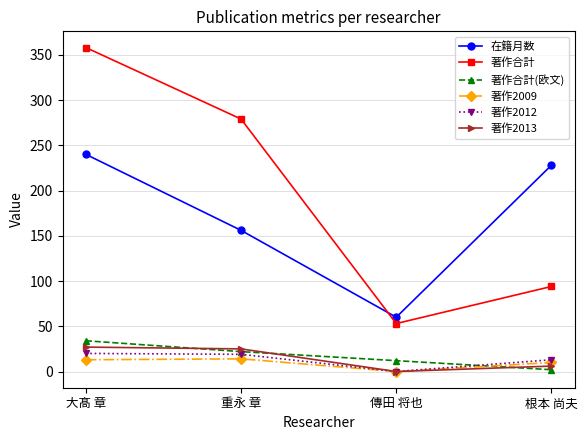

Rank the categories by 著作合計(欧文) value from lowest to highest.

根本 尚夫, 傳田 将也, 重永 章, 大髙 章